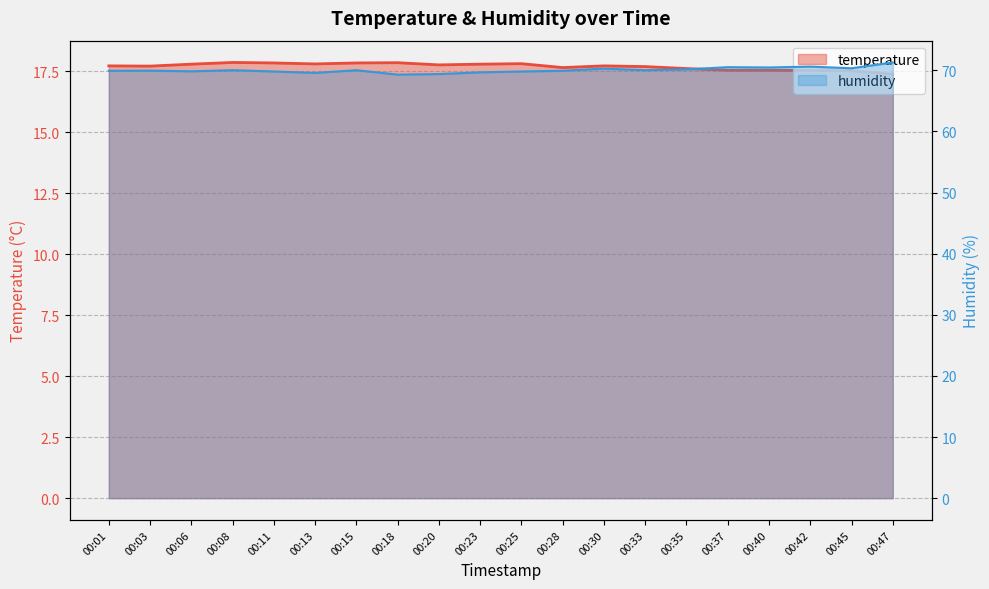

Reading left to right, list all the values displayed in this chart.

temperature: 00:01=17.7	00:03=17.7	00:06=17.8	00:08=17.9	00:11=17.8	00:13=17.8	00:15=17.8	00:18=17.9	00:20=17.8	00:23=17.8	00:25=17.8	00:28=17.6	00:30=17.7	00:33=17.7	00:35=17.6	00:37=17.5	00:40=17.5	00:42=17.5	00:45=17.5	00:47=17.4
humidity: 00:01=69.9	00:03=69.9	00:06=69.8	00:08=70.0	00:11=69.8	00:13=69.6	00:15=70.0	00:18=69.3	00:20=69.4	00:23=69.7	00:25=69.8	00:28=69.9	00:30=70.3	00:33=70.0	00:35=70.1	00:37=70.5	00:40=70.5	00:42=70.6	00:45=70.3	00:47=71.3